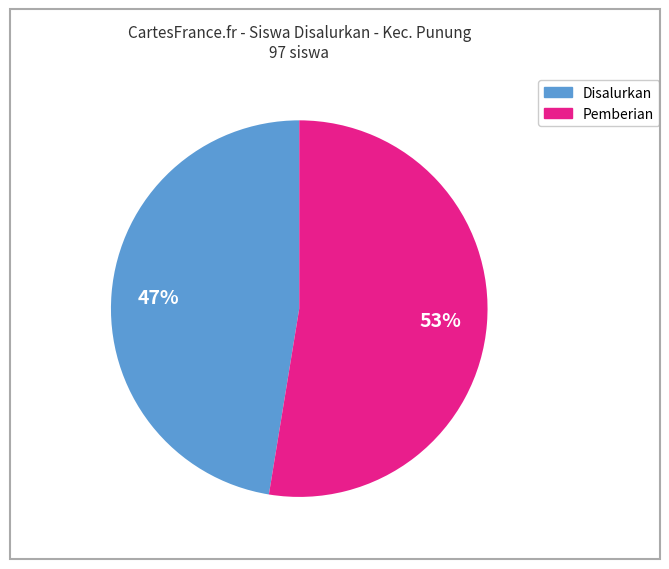

Does any single category account for the majority?

Yes